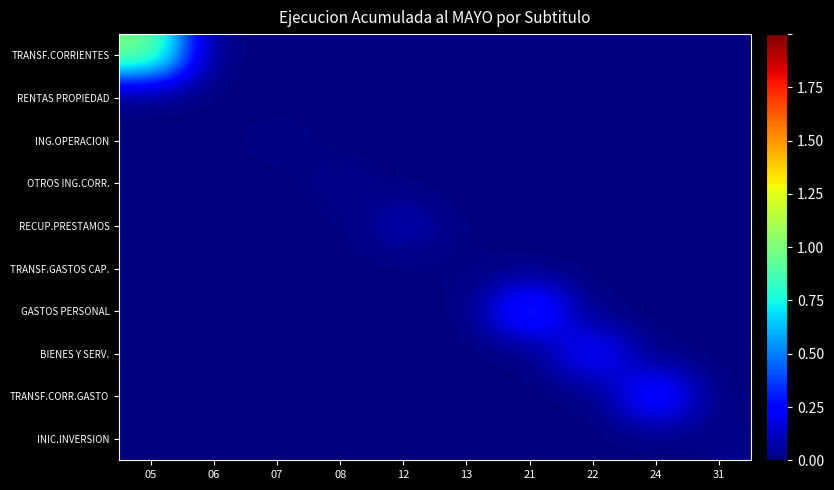

Reading right to left, list all the values displayed in this chart.

TRANSF.CORRIENTES: 31=0.0	24=0.0	22=0.0	21=0.0	13=0.0	12=0.0	08=0.0	07=0.0	06=0.0	05=1.0
RENTAS PROPIEDAD: 31=0.0	24=0.0	22=0.0	21=0.0	13=0.0	12=0.0	08=0.0	07=0.0	06=0.0	05=0.0
ING.OPERACION: 31=0.0	24=0.0	22=0.0	21=0.0	13=0.0	12=0.0	08=0.0	07=0.0	06=0.0	05=0.0
OTROS ING.CORR.: 31=0.0	24=0.0	22=0.0	21=0.0	13=0.0	12=0.0	08=0.0	07=0.0	06=0.0	05=0.0
RECUP.PRESTAMOS: 31=0.0	24=0.0	22=0.0	21=0.0	13=0.0	12=0.1	08=0.0	07=0.0	06=0.0	05=0.0
TRANSF.GASTOS CAP.: 31=0.0	24=0.0	22=0.0	21=0.0	13=0.0	12=0.0	08=0.0	07=0.0	06=0.0	05=0.0
GASTOS PERSONAL: 31=0.0	24=0.0	22=0.0	21=0.4	13=0.0	12=0.0	08=0.0	07=0.0	06=0.0	05=0.0
BIENES Y SERV.: 31=0.0	24=0.0	22=0.3	21=0.0	13=0.0	12=0.0	08=0.0	07=0.0	06=0.0	05=0.0
TRANSF.CORR.GASTO: 31=0.0	24=0.4	22=0.0	21=0.0	13=0.0	12=0.0	08=0.0	07=0.0	06=0.0	05=0.0
INIC.INVERSION: 31=0.0	24=0.0	22=0.0	21=0.0	13=0.0	12=0.0	08=0.0	07=0.0	06=0.0	05=0.0